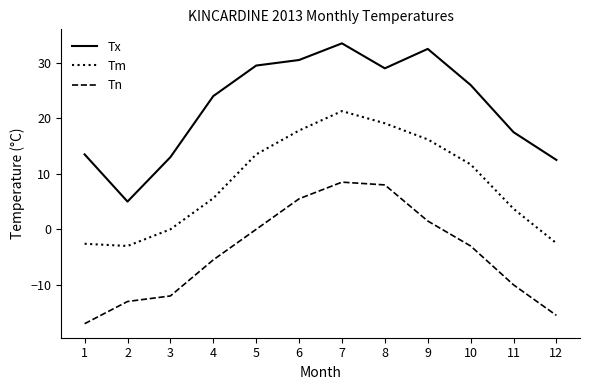

At which label does Tx reach its minimum?

2